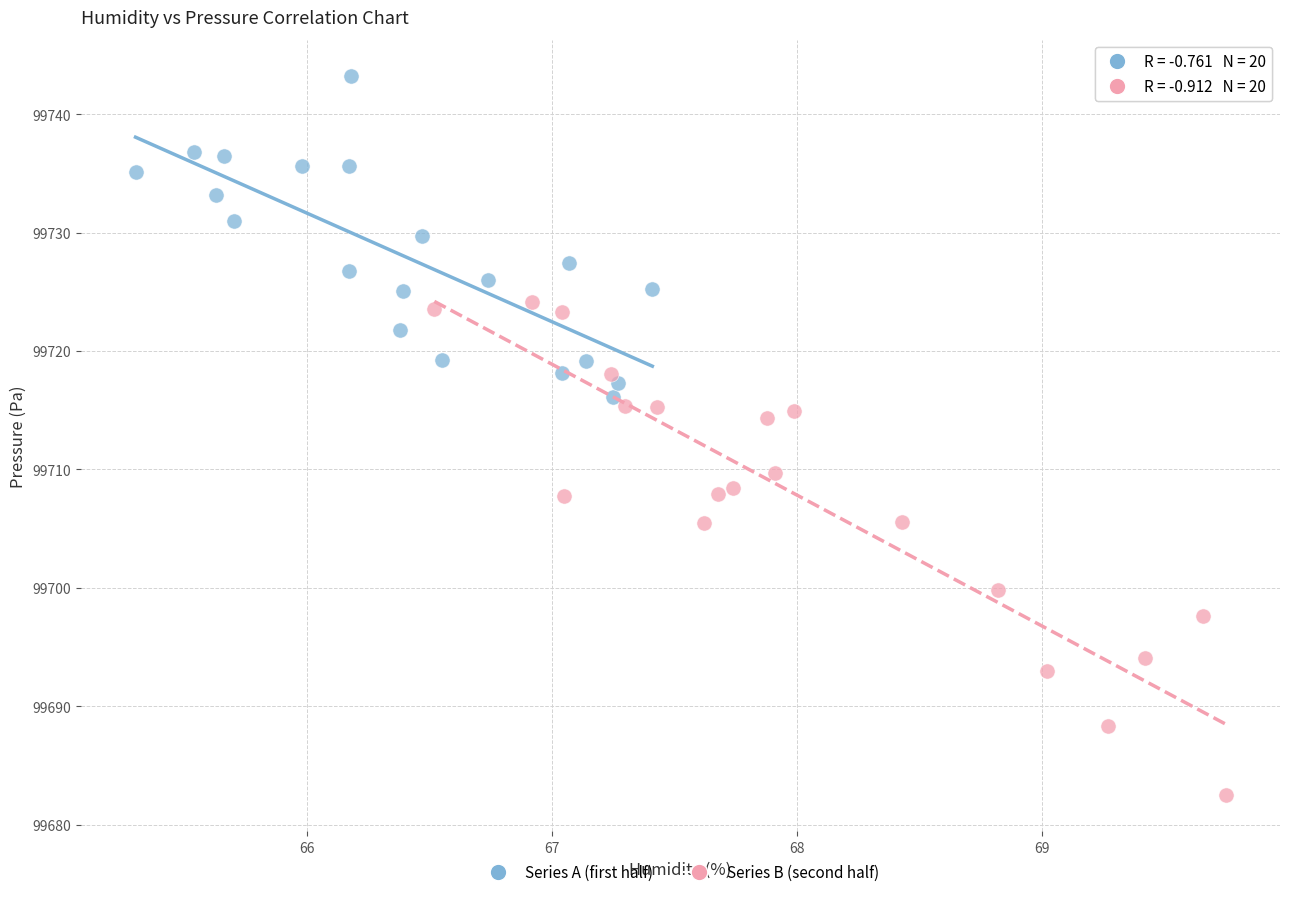

Which series has the largest Y range (max minus min)?

Series B (second half)